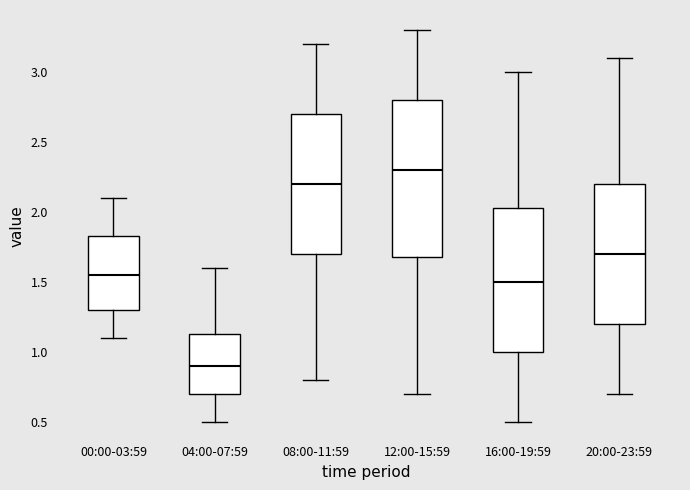

Which box has the lowest median line?

04:00-07:59